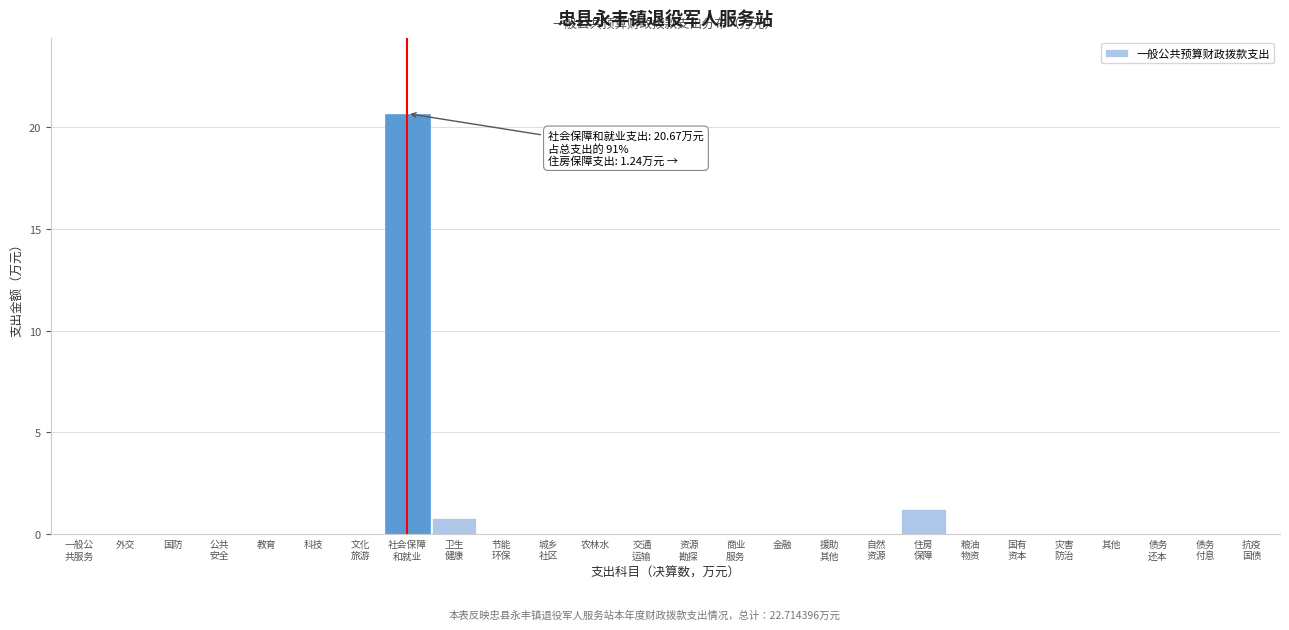

What is the maximum value shown in the chart?

20.7